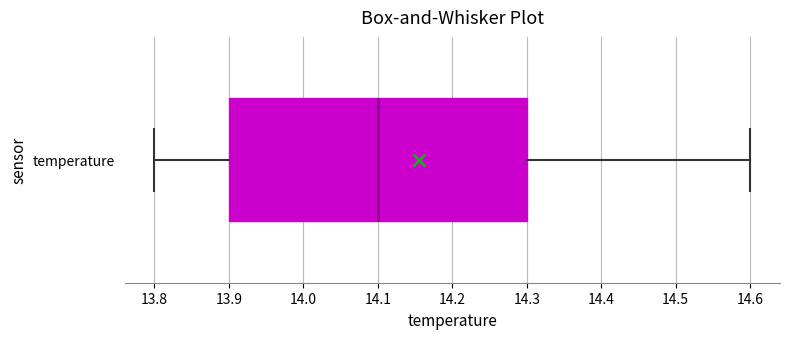

Where does the right whisker of the box for temperature end on the x-axis? The values are not printed on the chart, so give them approximately, as read against the axis.

14.6